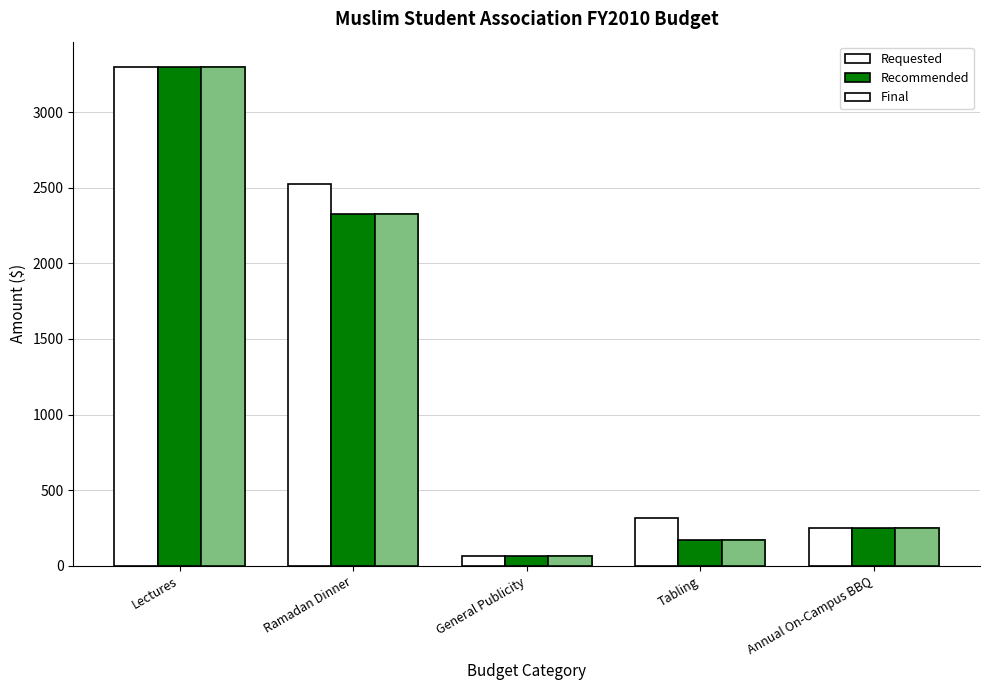

What is the greatest value displayed?

3300